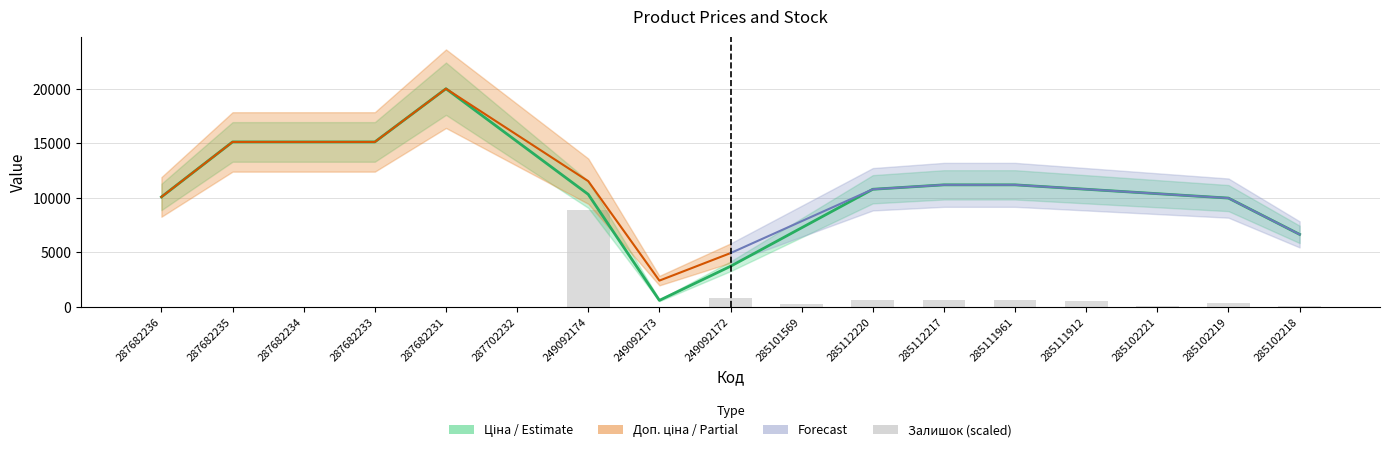

What position from the right is 287682236?

17